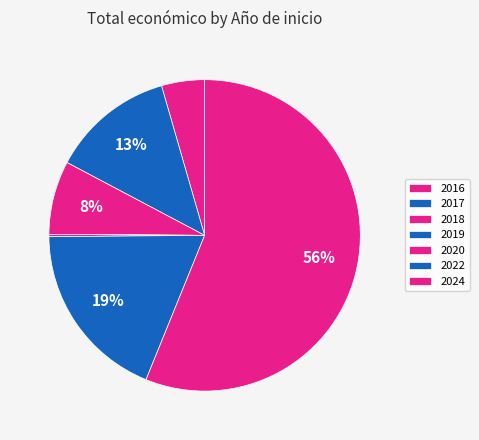

What portion of the pie excludes 2022?

93.9%